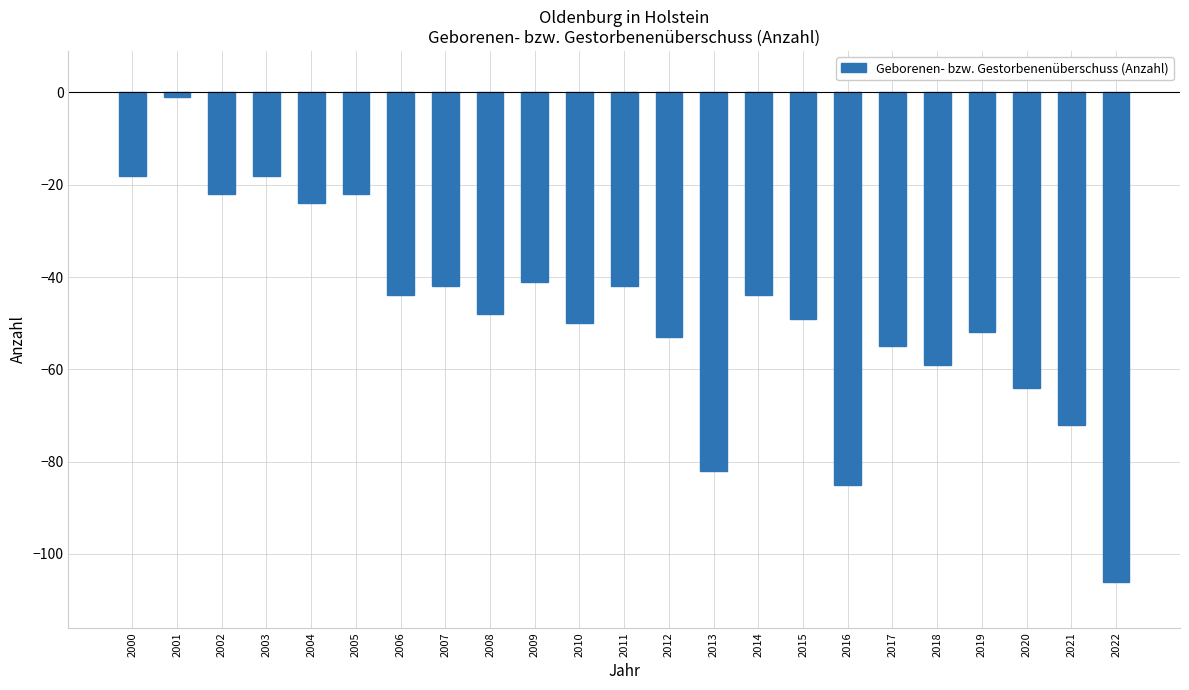

How many bars are there in total?

23